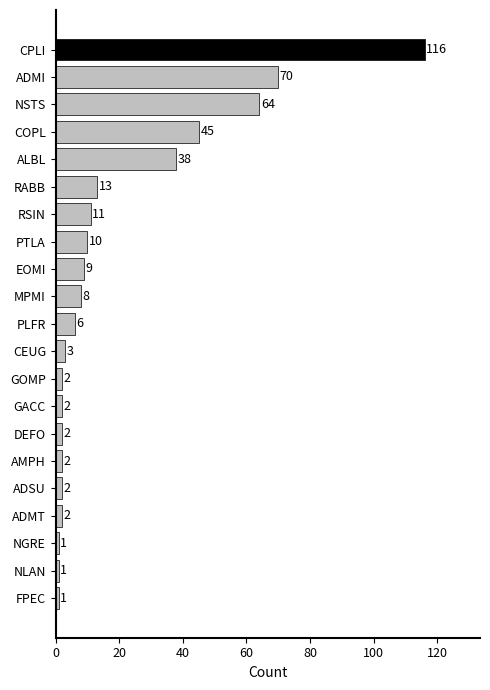

True or false: the data shows 70 at ADMI.

True